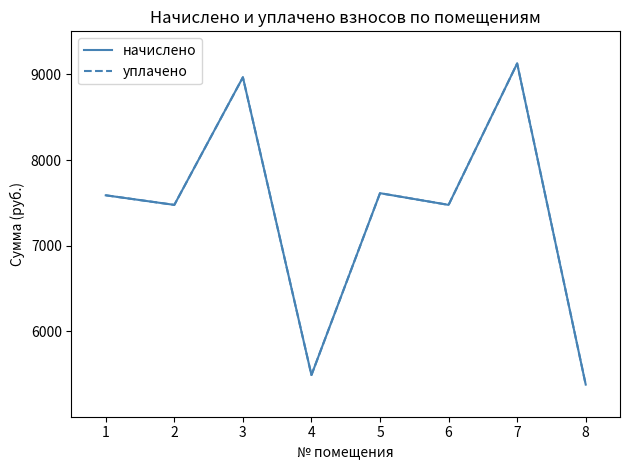

Does the chart display data point markers on the line(s)?

No